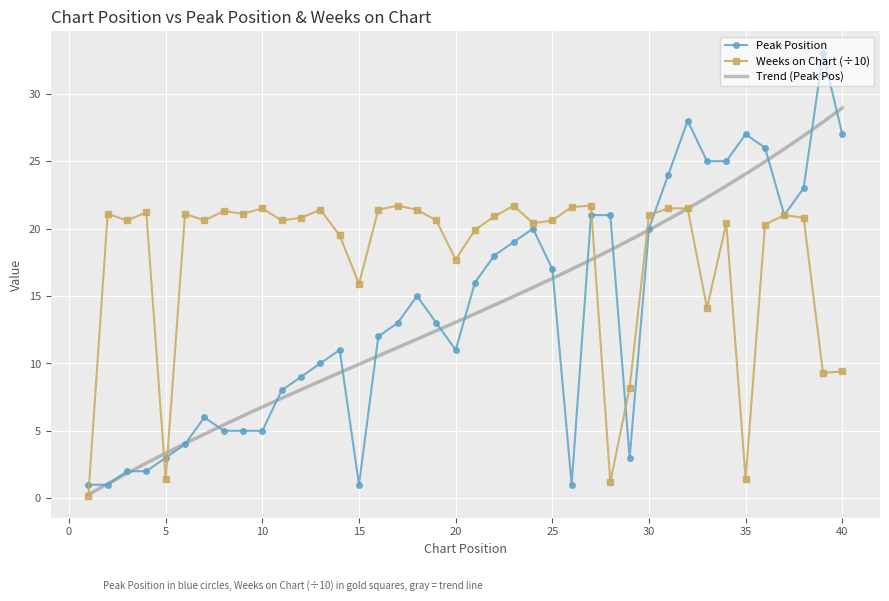

List the labels in order of Peak Position value, smallest first.

1, 2, 15, 26, 3, 4, 5, 29, 6, 8, 9, 10, 7, 11, 12, 13, 14, 20, 16, 17, 19, 18, 21, 25, 22, 23, 24, 30, 27, 28, 37, 38, 31, 33, 34, 36, 35, 40, 32, 39